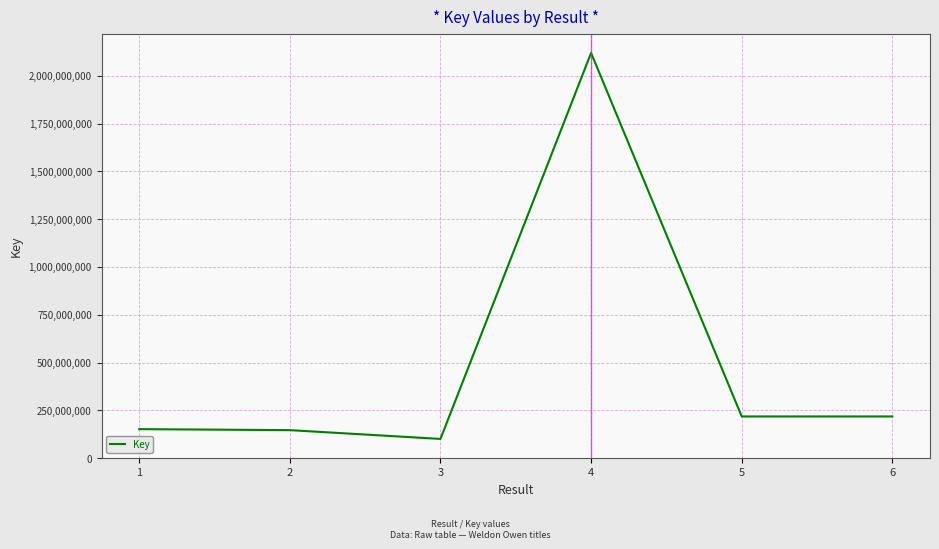

What is the difference between the values at 1 and 3?

51110925